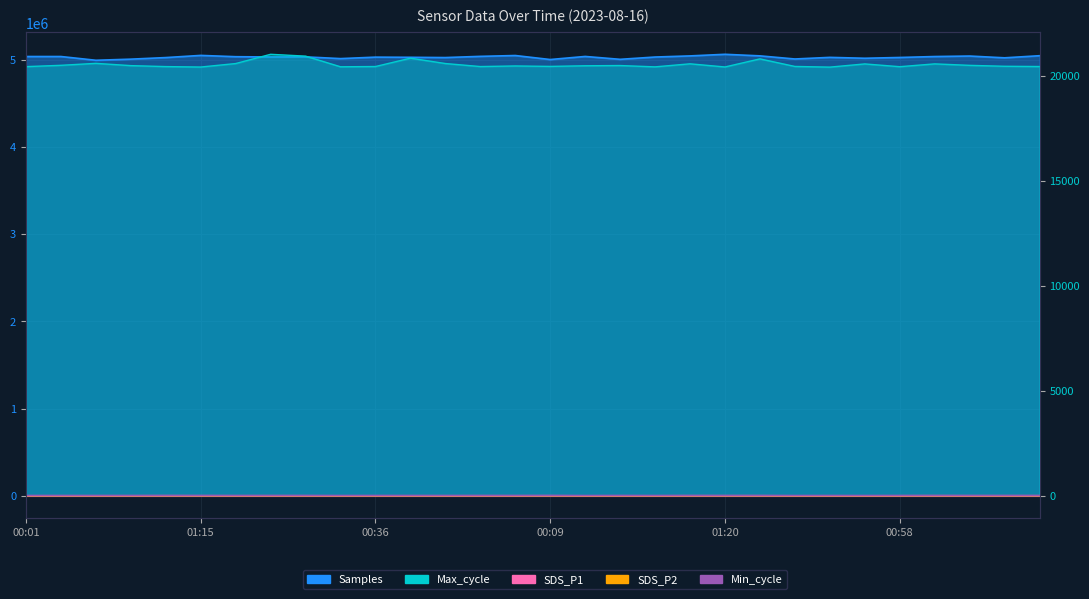

True or false: SDS_P1 and Samples intersect in this chart.

False